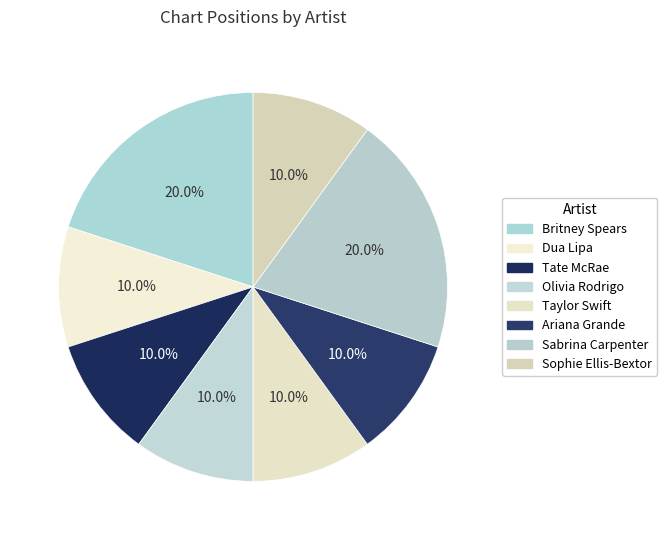

True or false: Tate McRae accounts for 19% of the total.

False